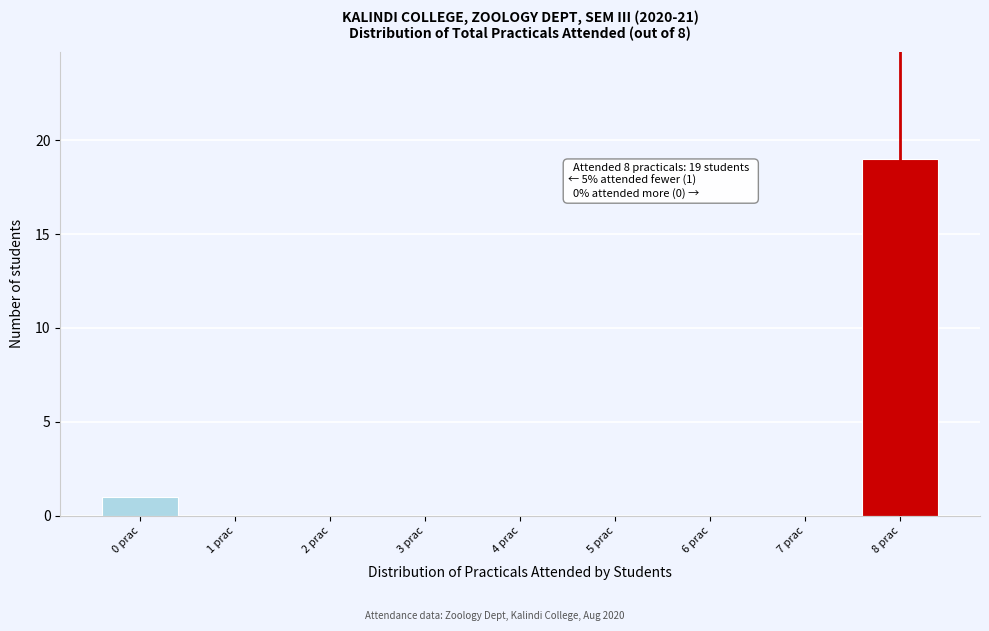

Over which range of the x-axis is the bar tallest?

7.5 to 8.5